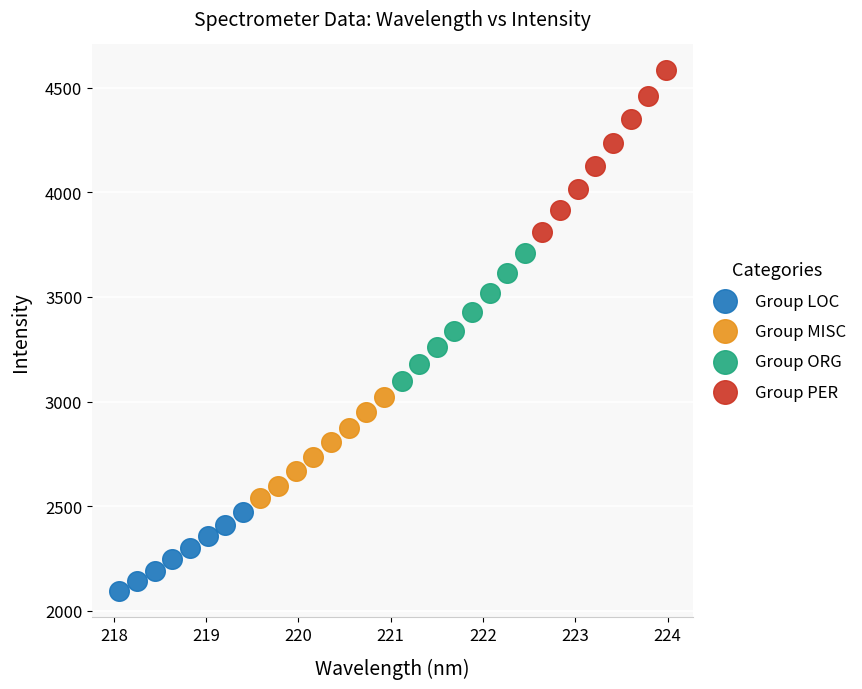

Which series contains the highest Y value?

Group PER